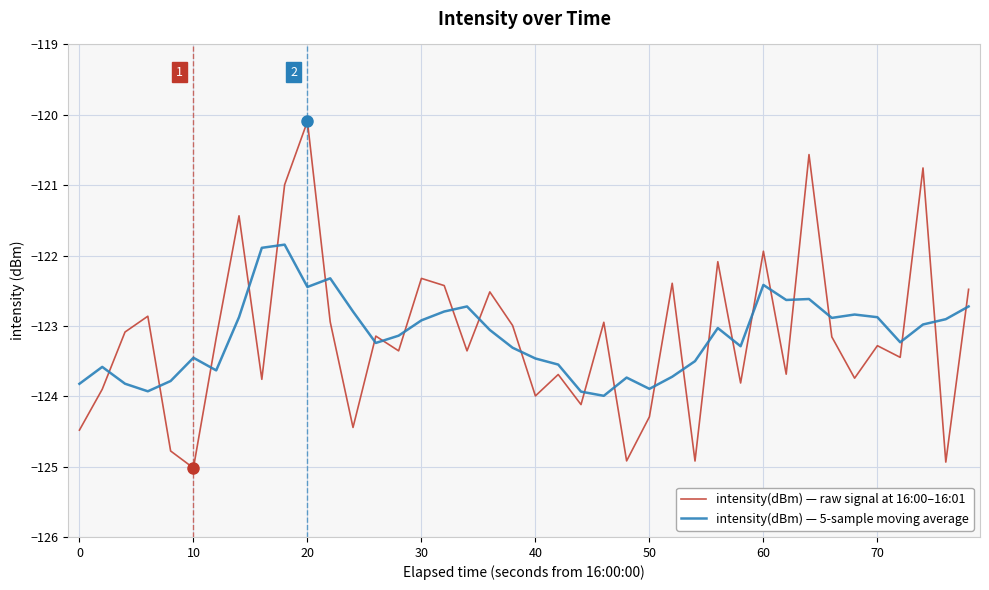

What is the smallest value displayed?

-125.0